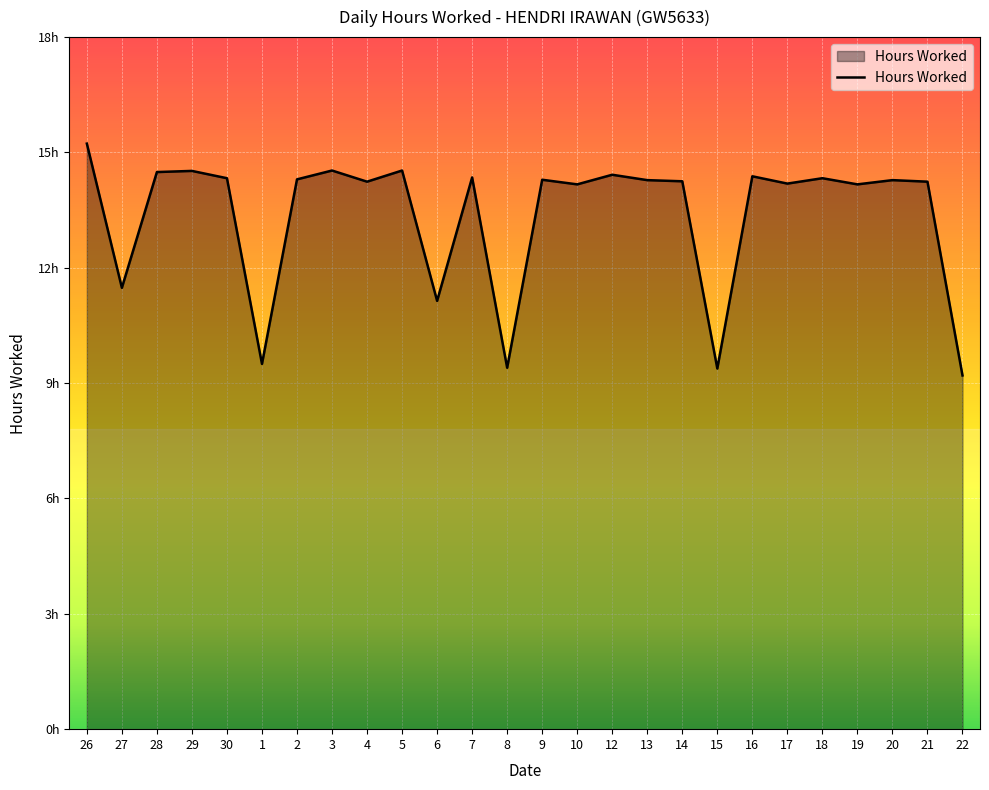

What is the sum of all values?

347.6